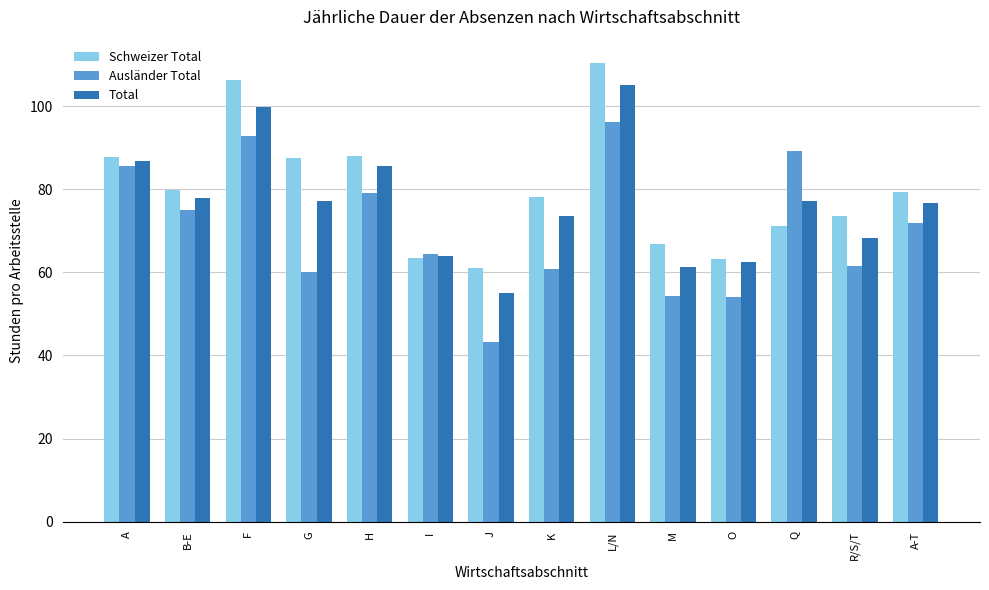

Where does the Total series first go above 77?

A